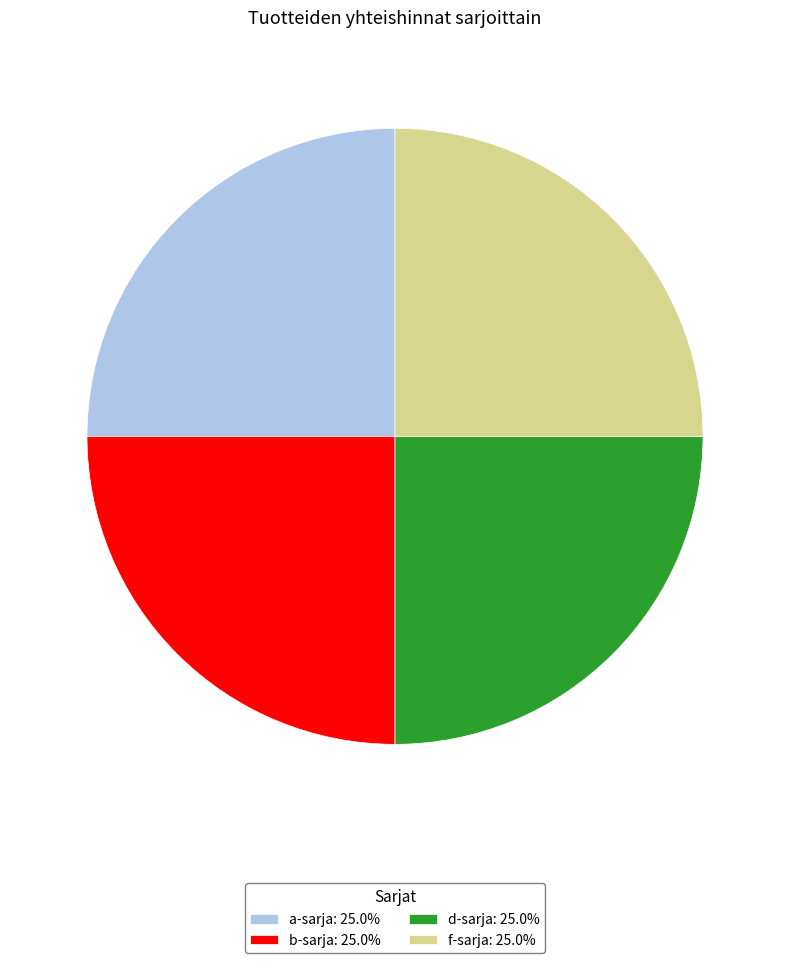

Does any single category account for the majority?

No